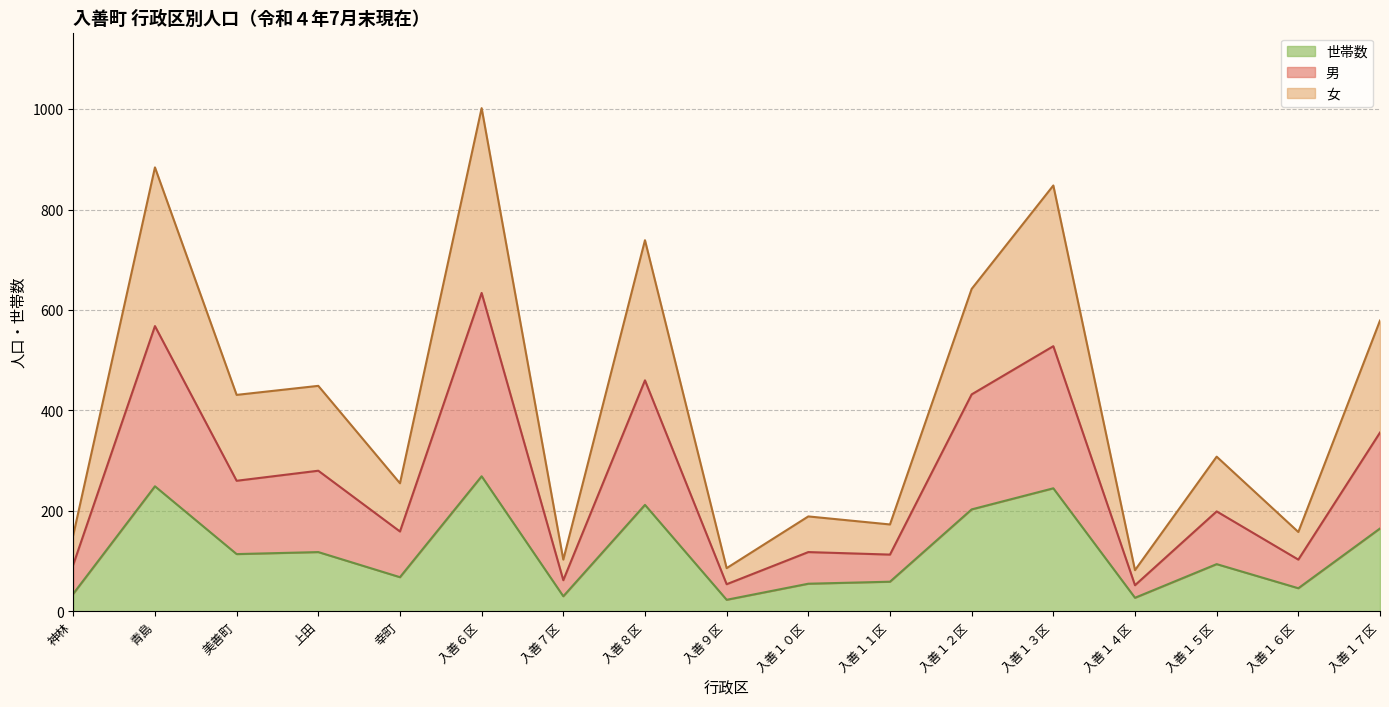

Rank the series at 入善１７区 from highest to lowest value.

女, 男, 世帯数